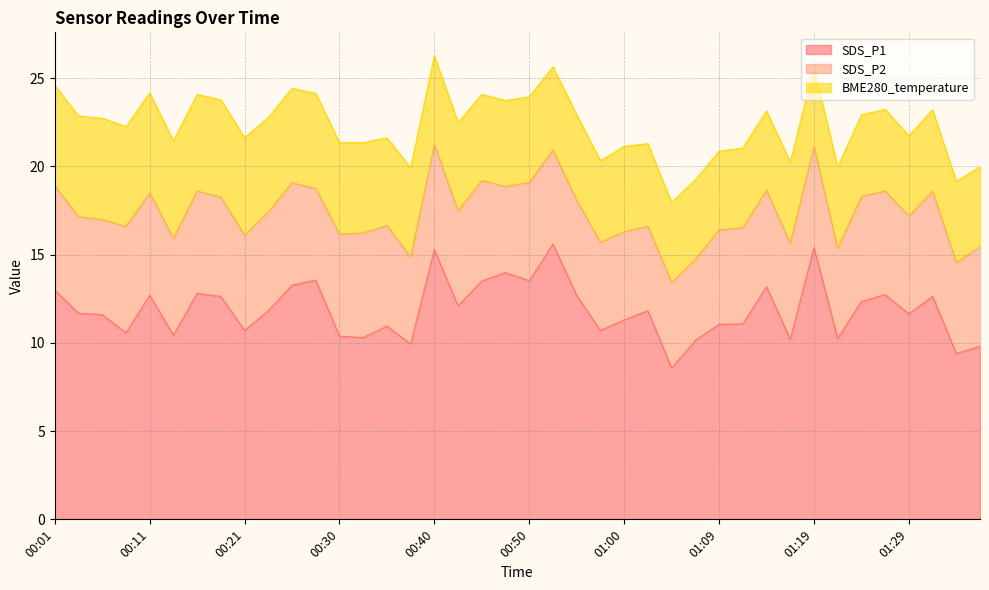

At which category does SDS_P2 reach its first local peak?

00:09